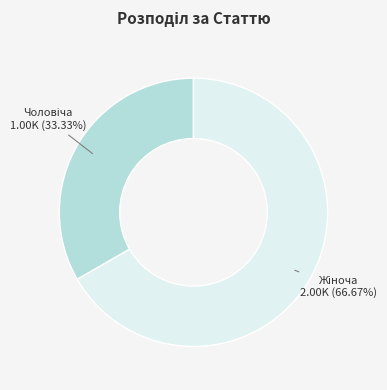

Is there any slice that represents more than half of the pie?

Yes